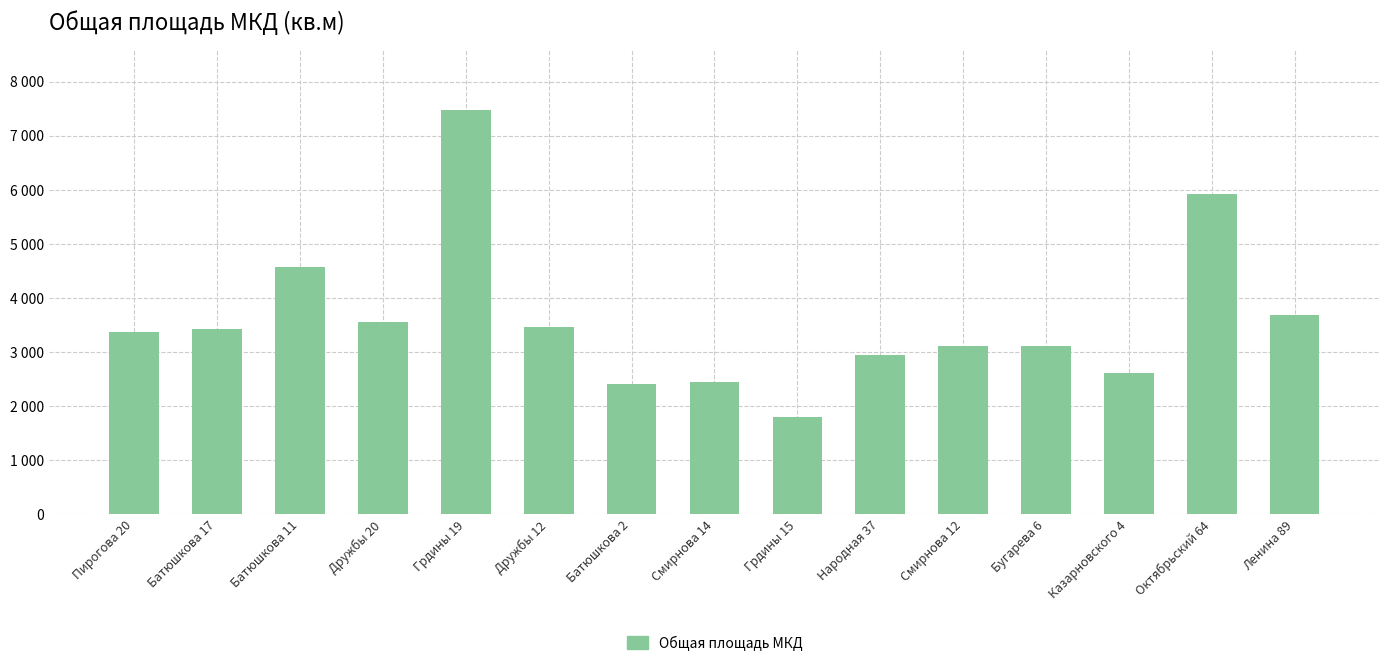

Which label corresponds to the smallest value in the chart?

Грдины 15